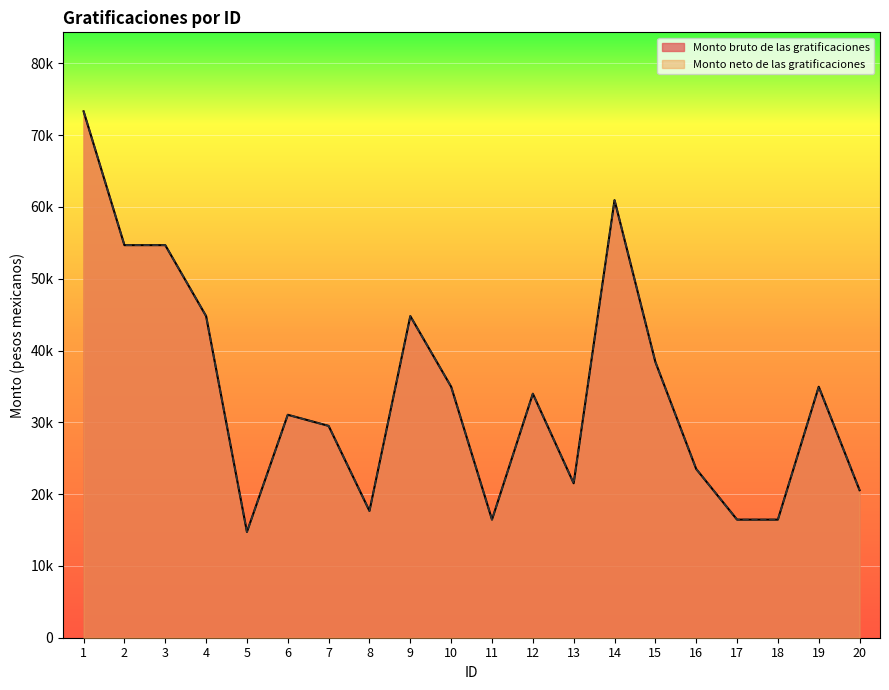

True or false: Monto bruto de las gratificaciones has a value of 7494.9 at 19.

False